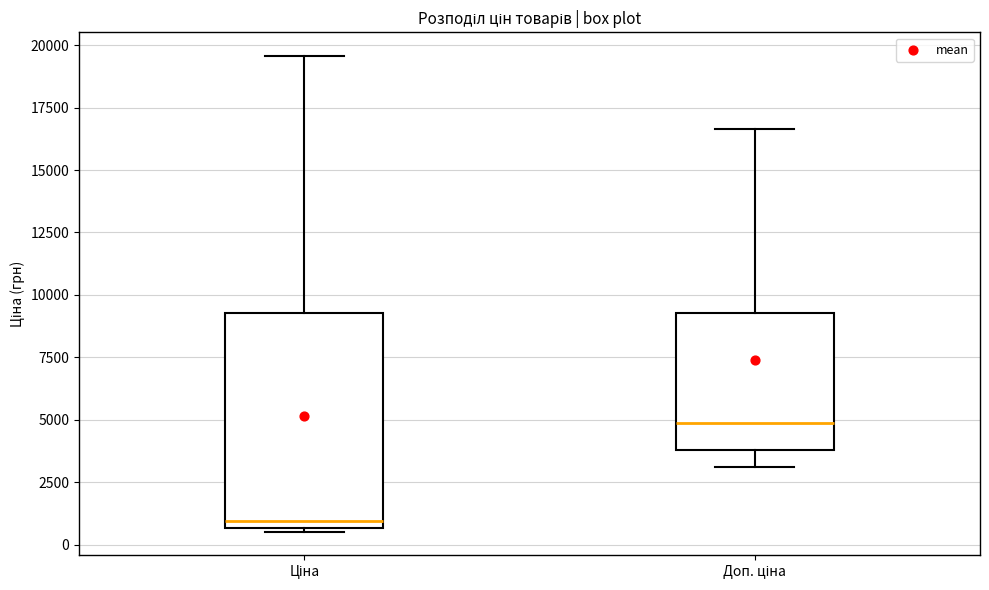

Which box is the tallest, from its lower edge to its upper edge?

Ціна